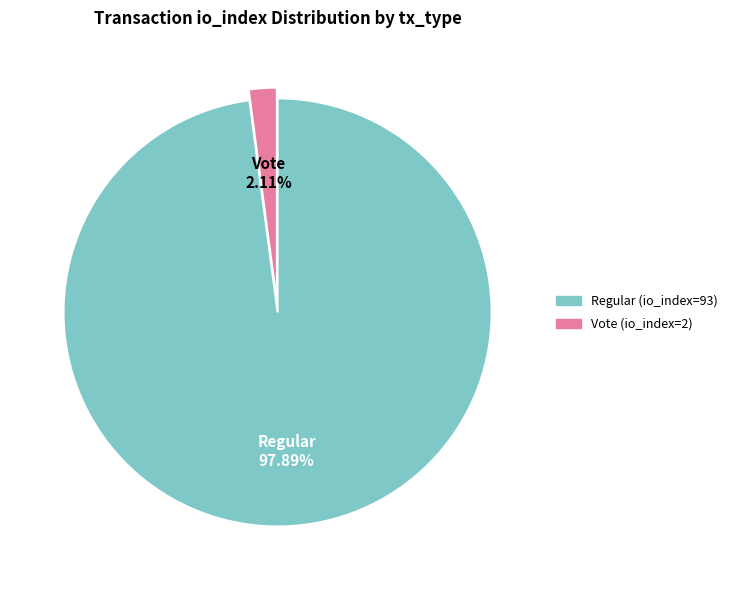

Rank the categories by value from lowest to highest.

Vote (io_index=2), Regular (io_index=93)